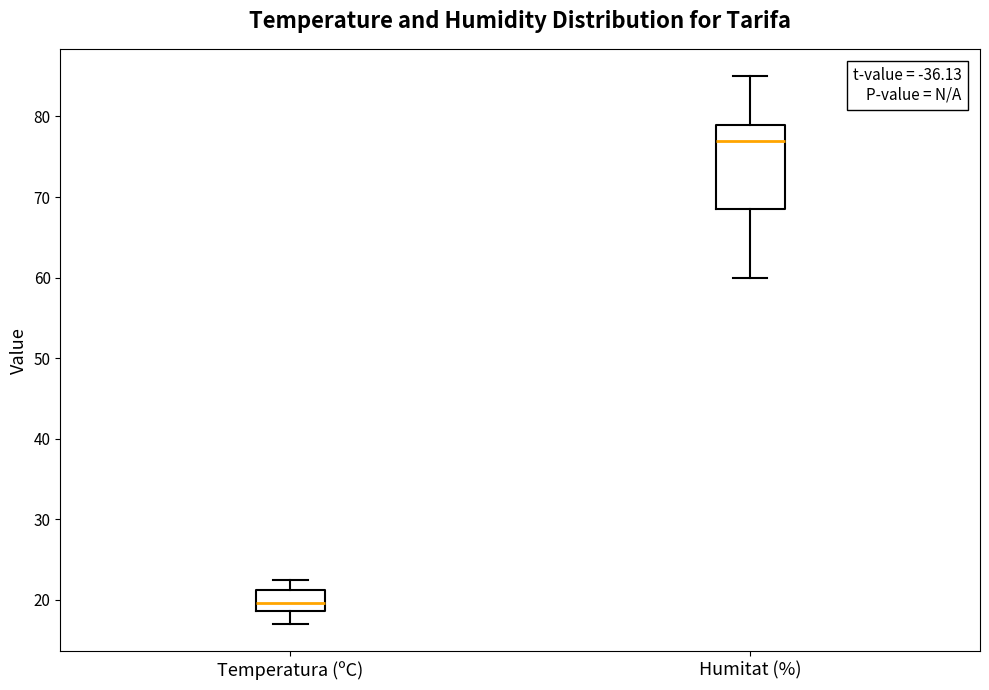

Reading left to right, read every box against the y-axis: the position of its median line, the range the box covers, and the ends of its whiskers. The values are not printed on the chart, so give them approximately, as read against the axis.

Temperatura (ºC): median 20, box 19 to 21, whiskers 17 to 22
Humitat (%): median 77, box 69 to 79, whiskers 60 to 85